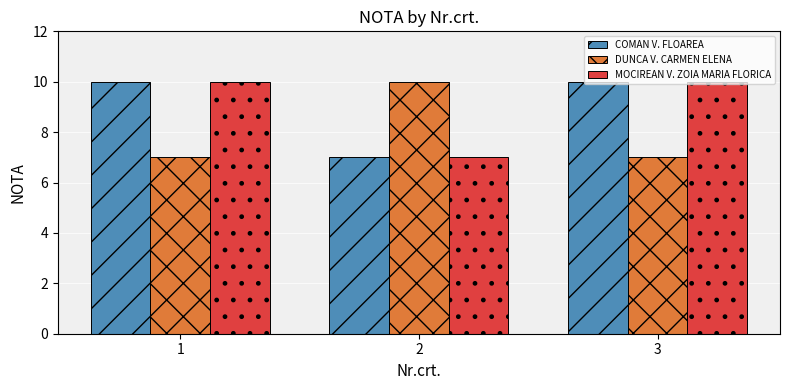

What is the total value across all series at 3?

27